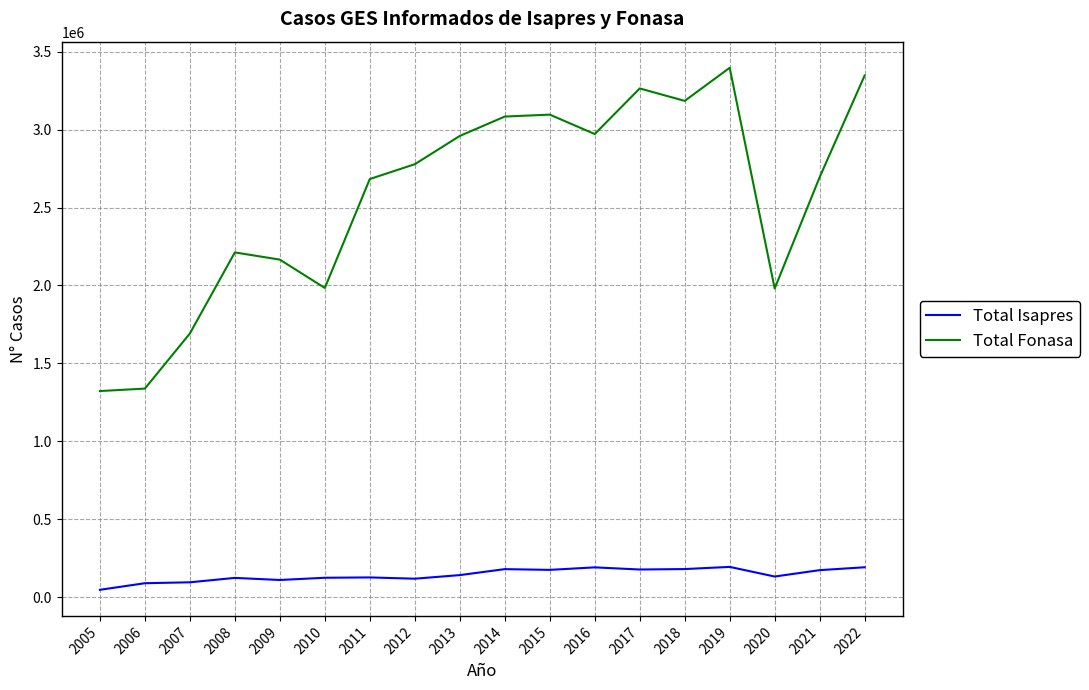

What is the lowest value of the Total Isapres series?

47555